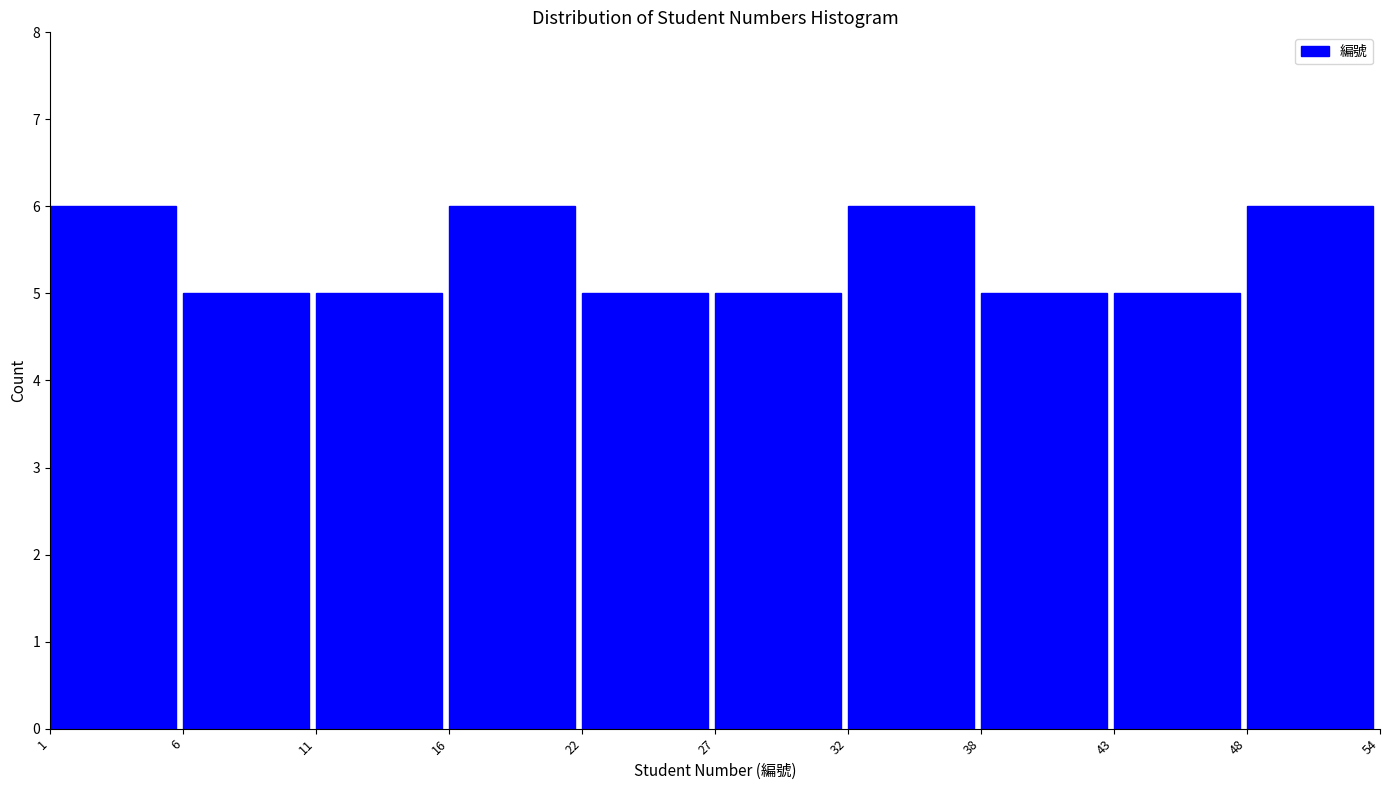

Reading left to right, what are all the values shown in this chart?

1=6	6=5	11=5	16=6	22=5	27=5	32=6	38=5	43=5	48=6